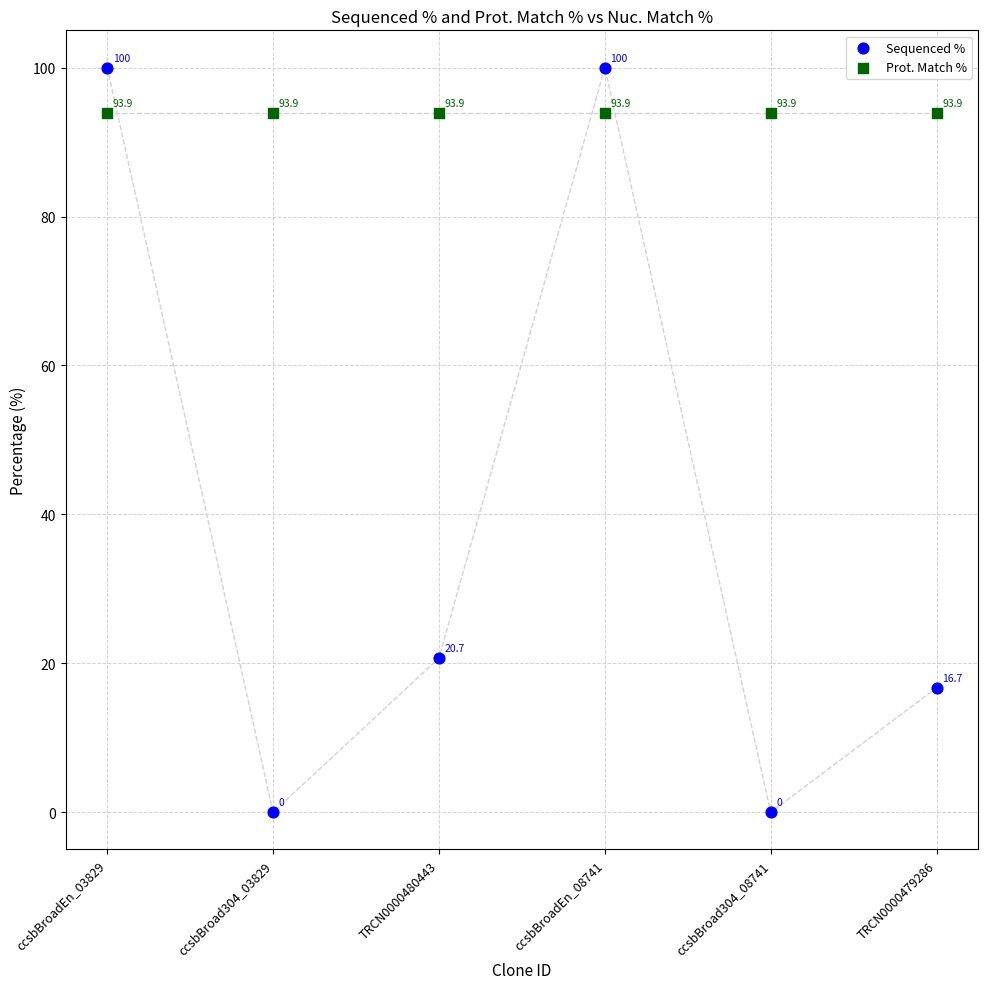

In the Sequenced % series, what Y value is closest to 50?

20.7